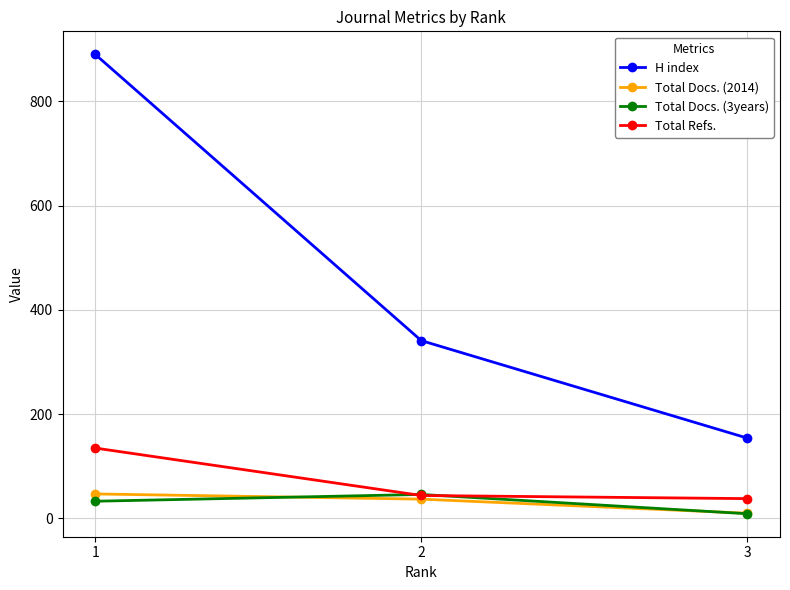

Which series has the largest range (max minus min)?

H index